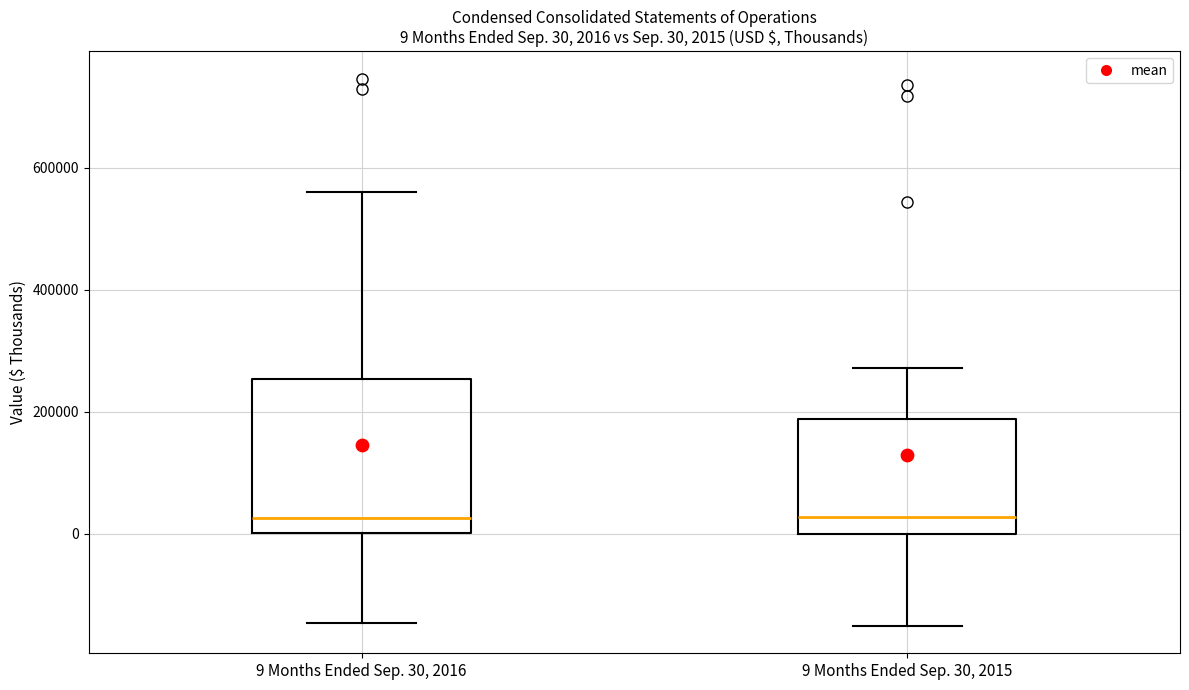

Which box is the tallest, from its lower edge to its upper edge?

9 Months Ended Sep. 30, 2016